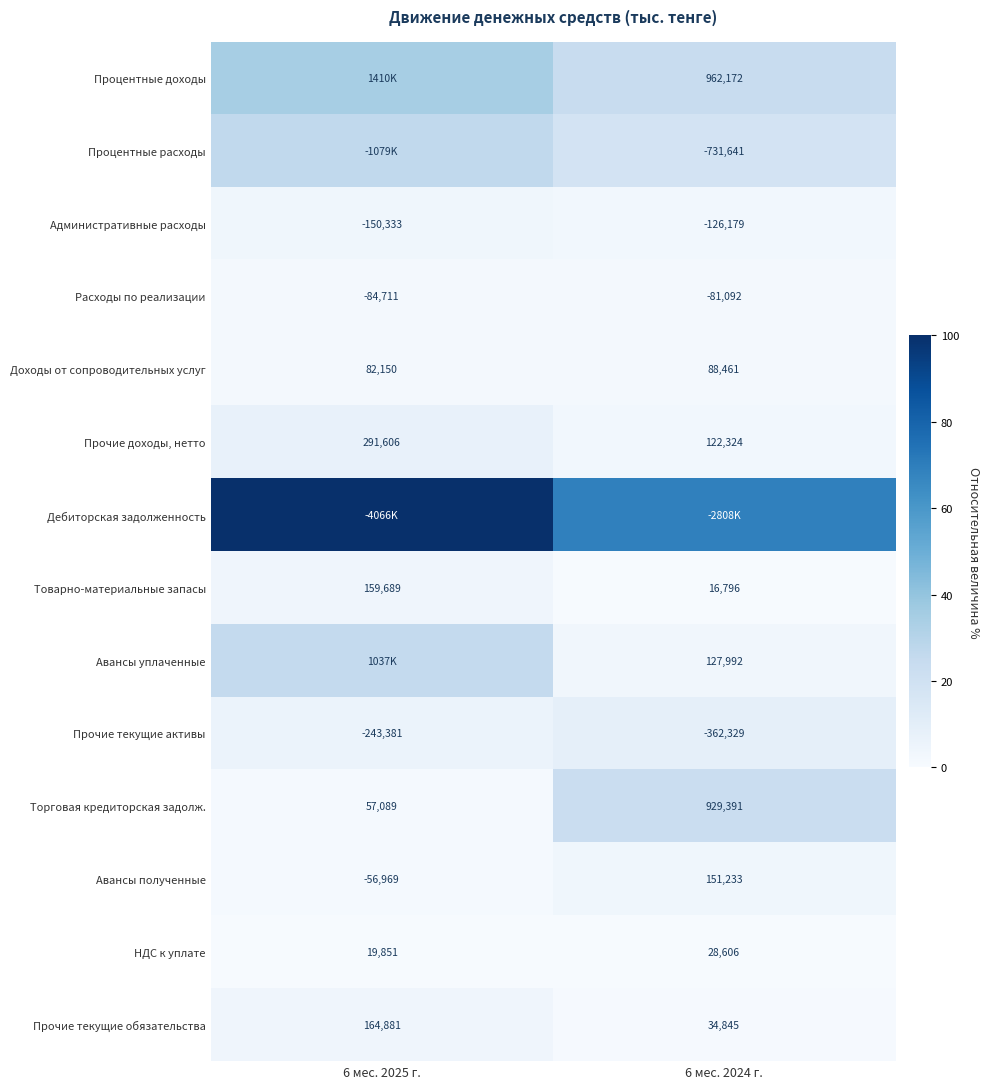

How many values in the Доходы от сопроводительных услуг series are below 88461?

1